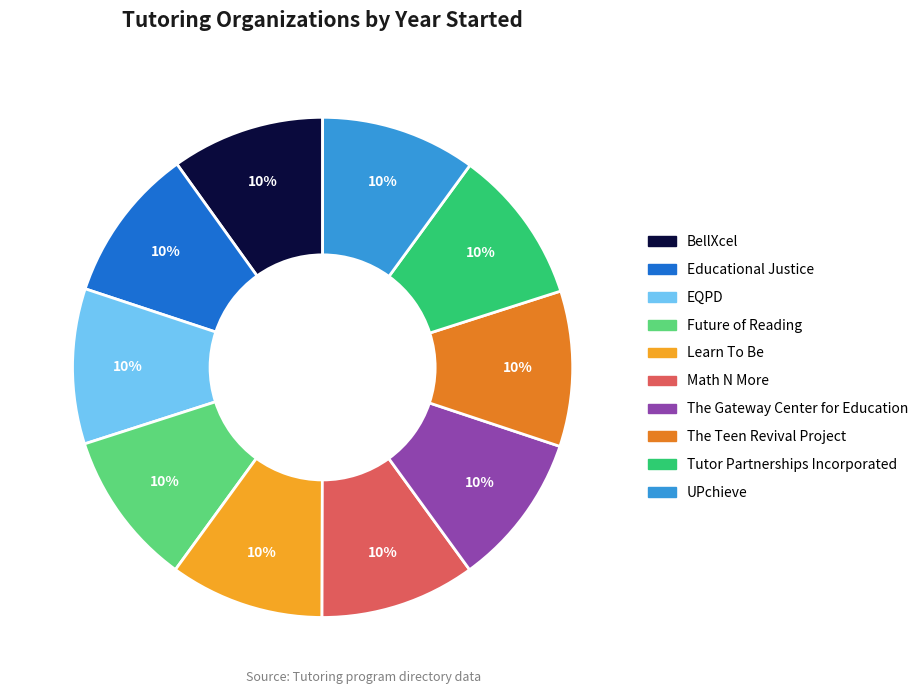

Does Learn To Be represent more than half of the total?

No